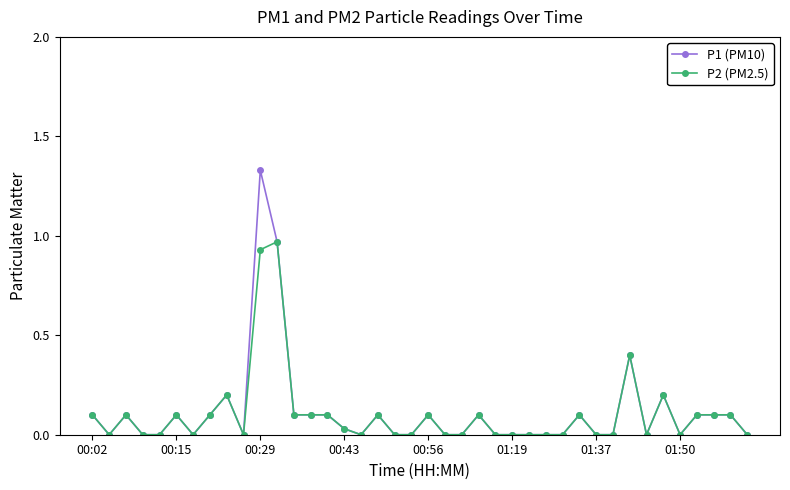

Which series has the widest spread of values?

P1 (PM10)